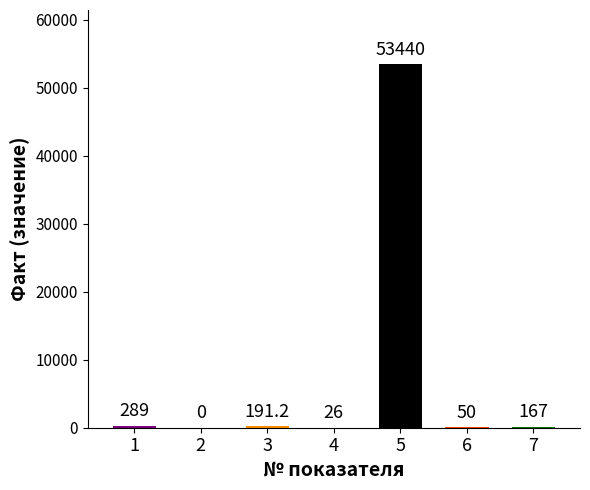

Which has a higher value, 3 or 4?

3